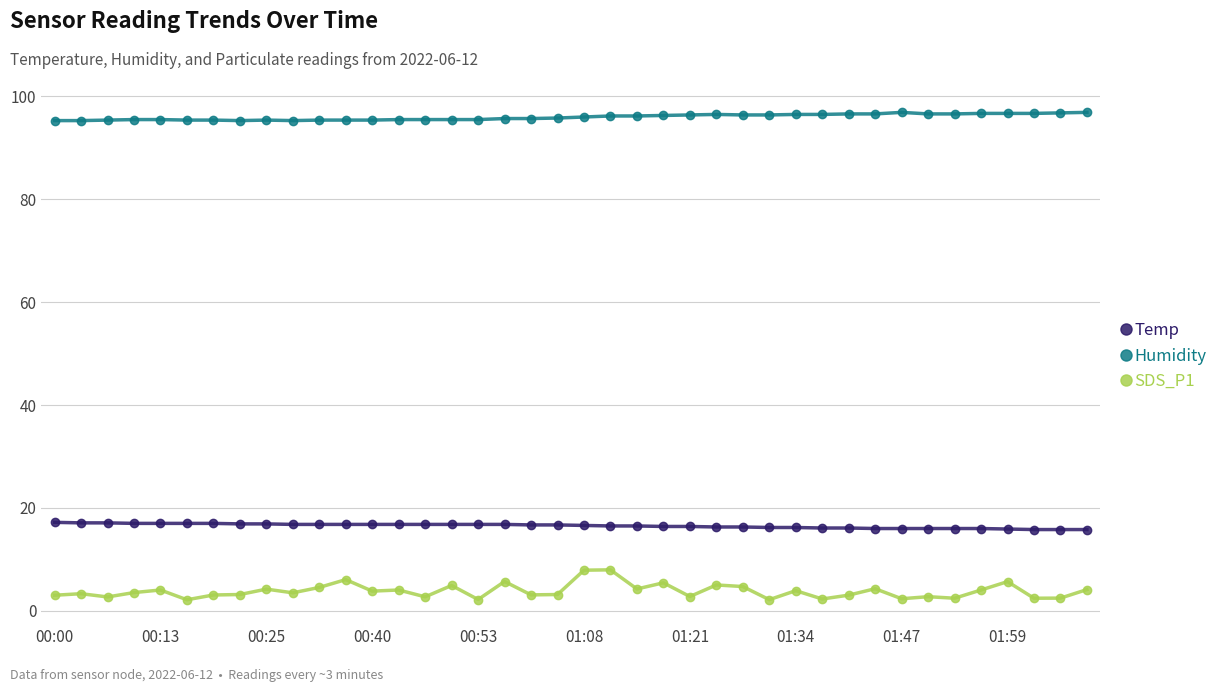

Rank the series by their maximum value, from lowest to highest.

SDS_P1, Temp, Humidity